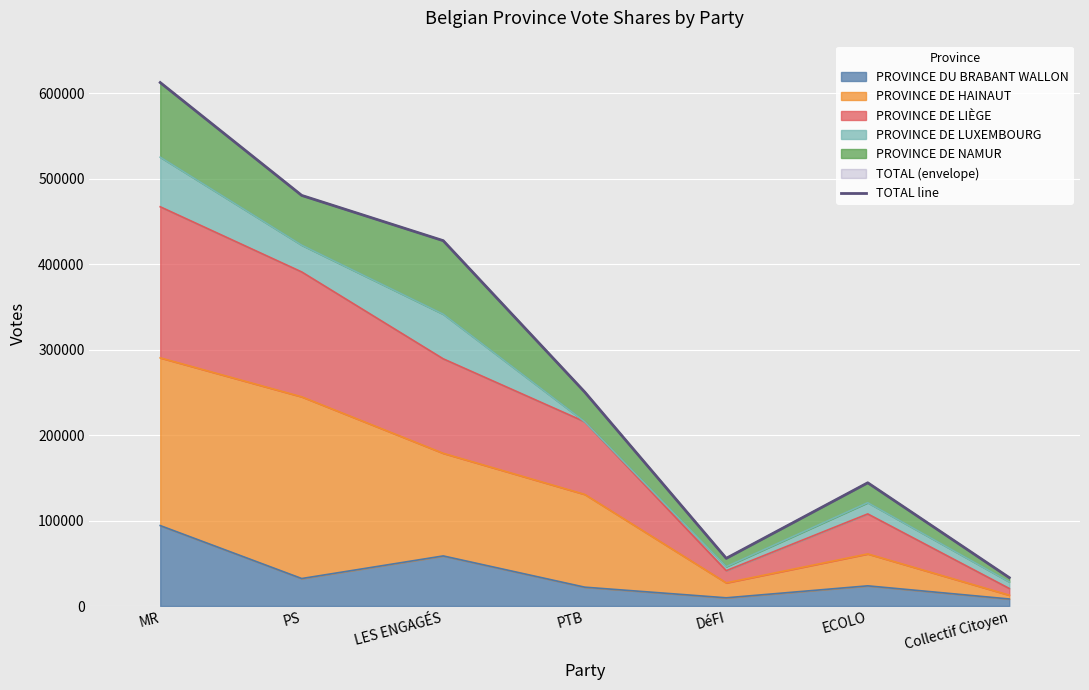

List the labels in order of value, largest first.

MR, PS, LES ENGAGÉS, PTB, ECOLO, DéFI, Collectif Citoyen